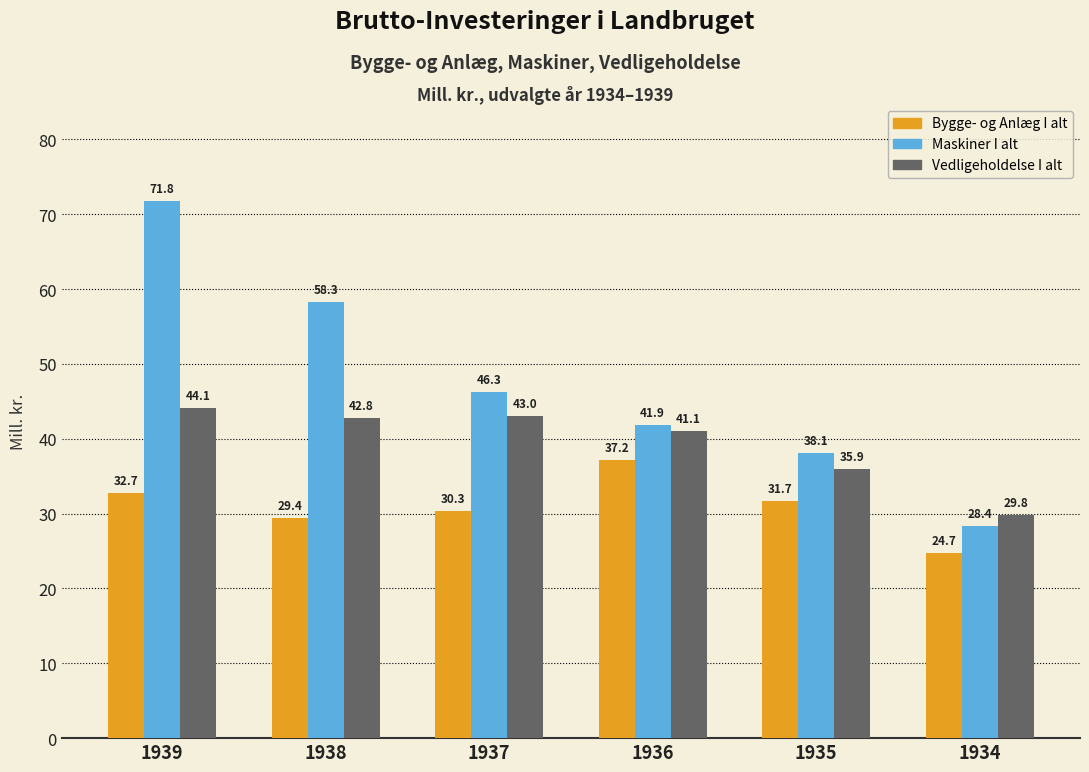

Is it true that Bygge- og Anlæg I alt equals 14.0 at 1934?

False